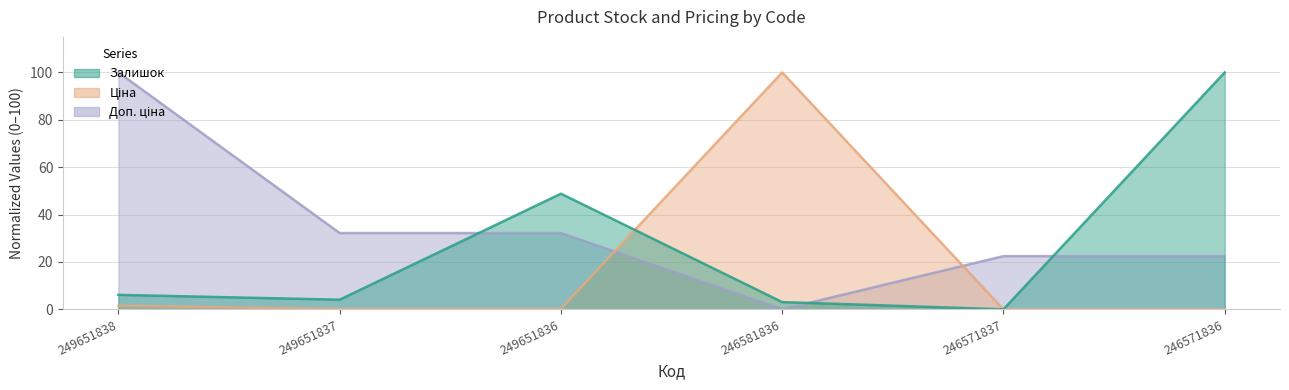

Does the chart have visible grid lines?

Yes